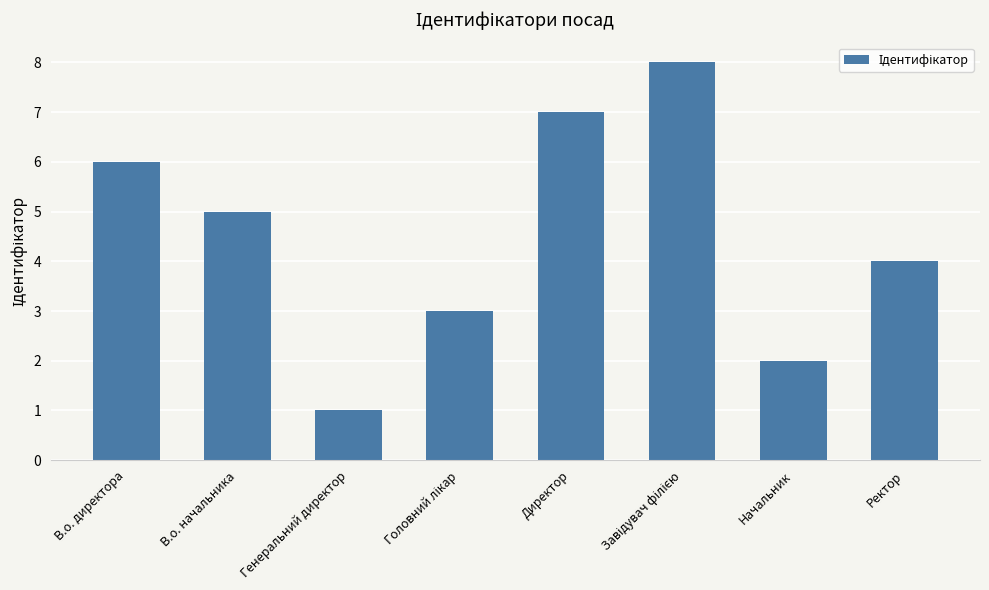

What is the label of the 6th bar from the right?

Генеральний директор